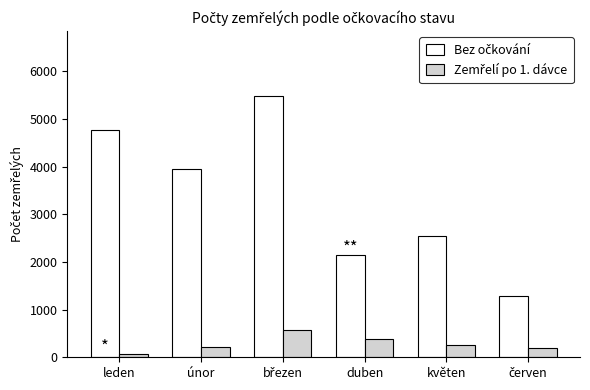

What is the spread (max minus min) of values at únor?

3736